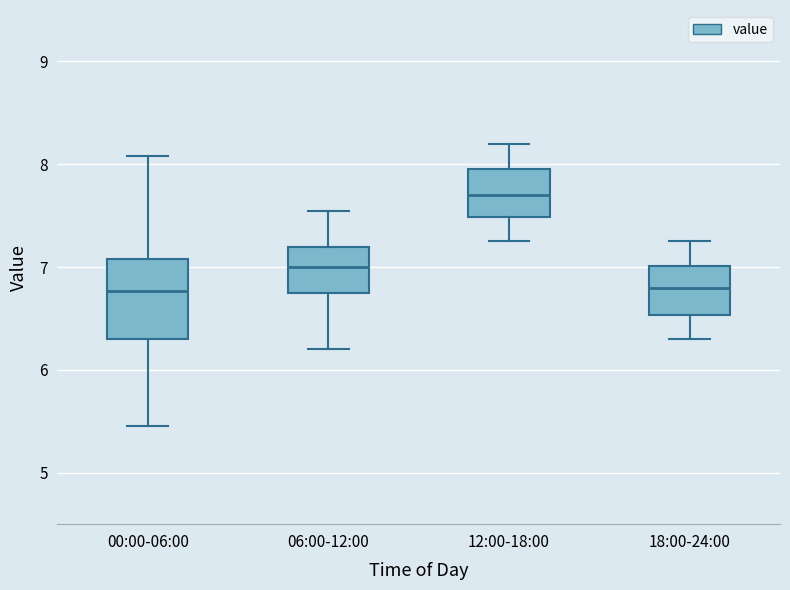

Reading left to right, transcribe this box plot: for each box, give where its median line is, the range the box spans, and where its two whiskers end, as read against the y-axis. The values are not printed on the chart, so give them approximately, as read against the axis.

00:00-06:00: median 6.8, box 6.3 to 7.1, whiskers 5.5 to 8.1
06:00-12:00: median 7.0, box 6.8 to 7.2, whiskers 6.2 to 7.6
12:00-18:00: median 7.7, box 7.5 to 8.0, whiskers 7.3 to 8.2
18:00-24:00: median 6.8, box 6.5 to 7.0, whiskers 6.3 to 7.3